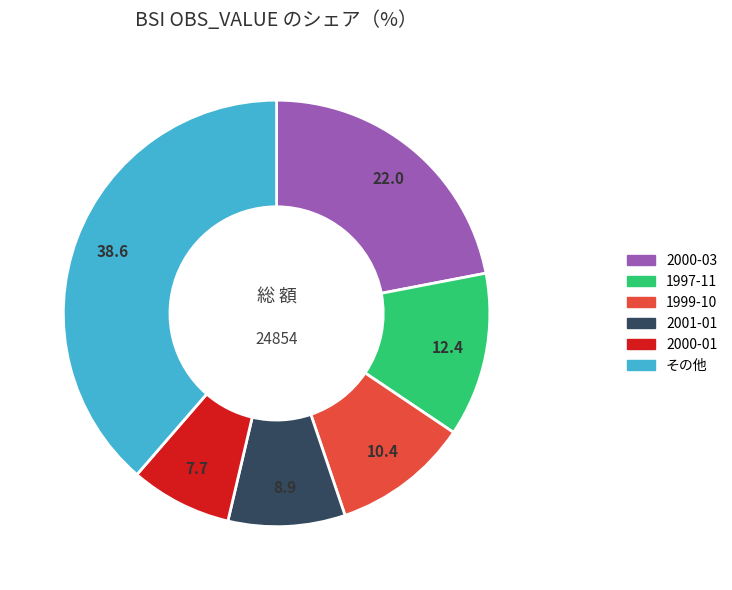

True or false: 2001-01 accounts for 1% of the total.

False